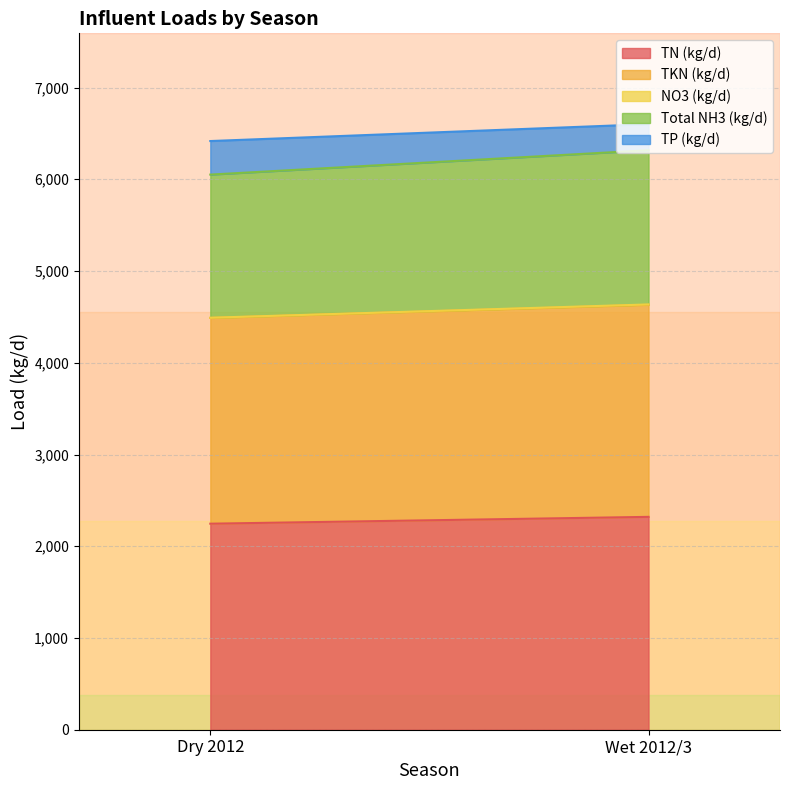

What is the label of the 1st point from the left?

Dry 2012